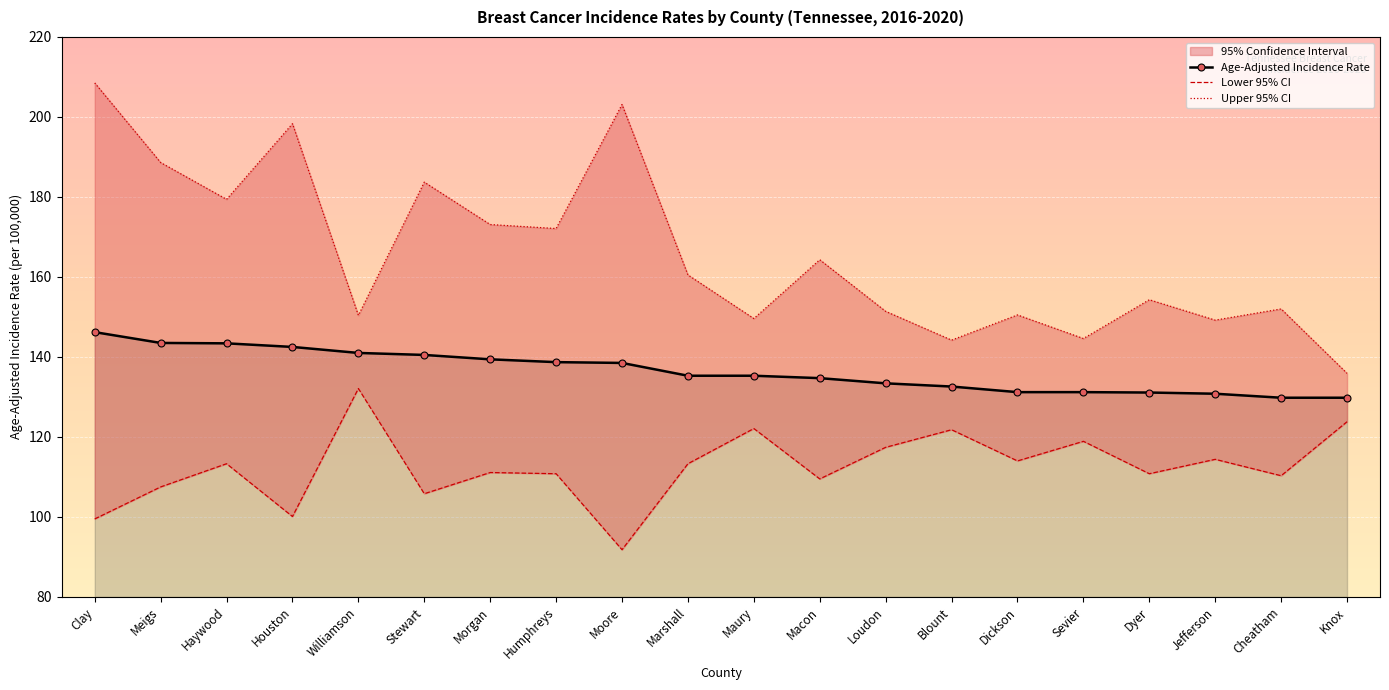

The value of Age-Adjusted Incidence Rate at Loudon is 186.5. True or false?

False